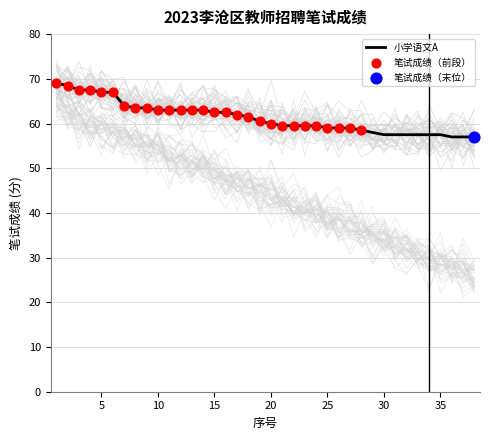

Which series has the largest total across all categories?

小学语文A